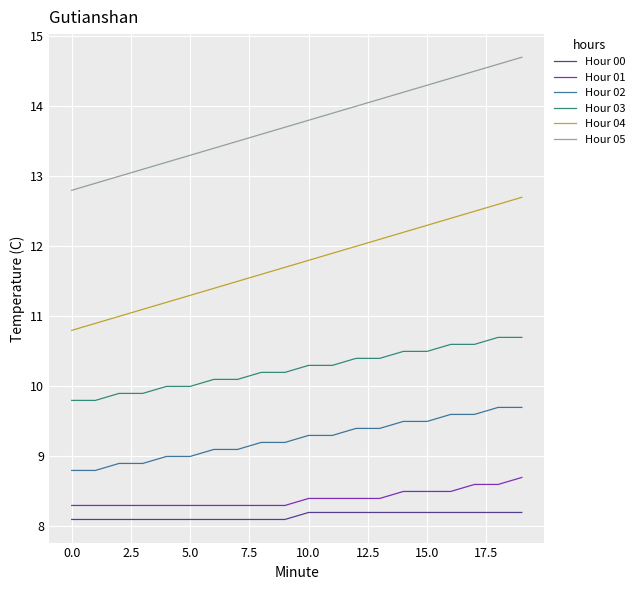

List the series in order of their peak value, lowest first.

Hour 00, Hour 01, Hour 02, Hour 03, Hour 04, Hour 05